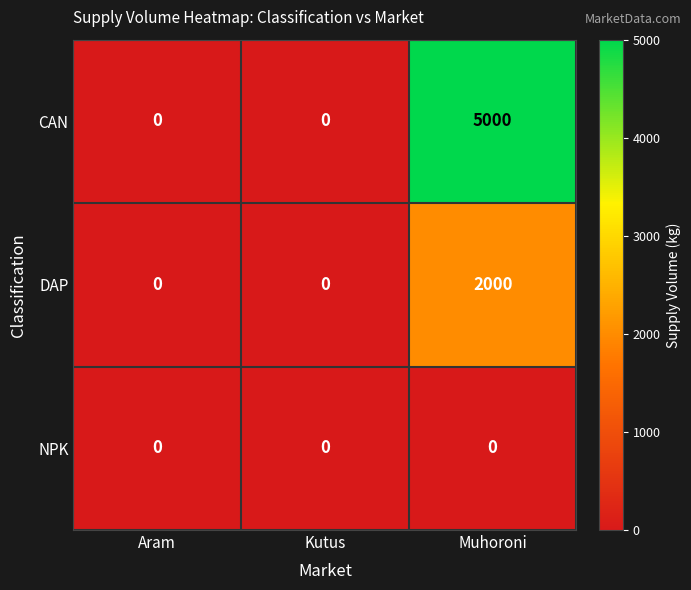

Which category has the highest value in the DAP series?

Muhoroni